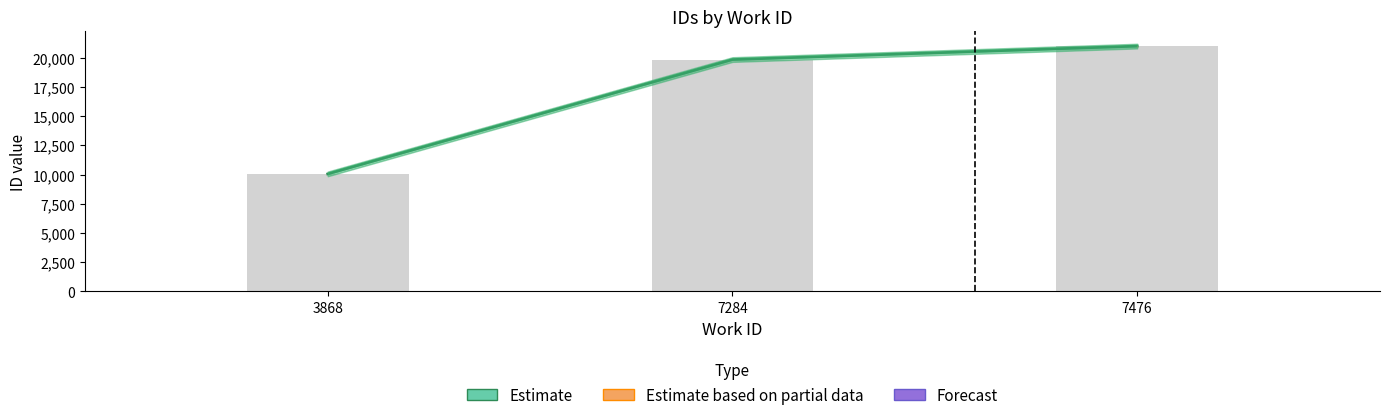

Which category has the lowest value across all series?

3868